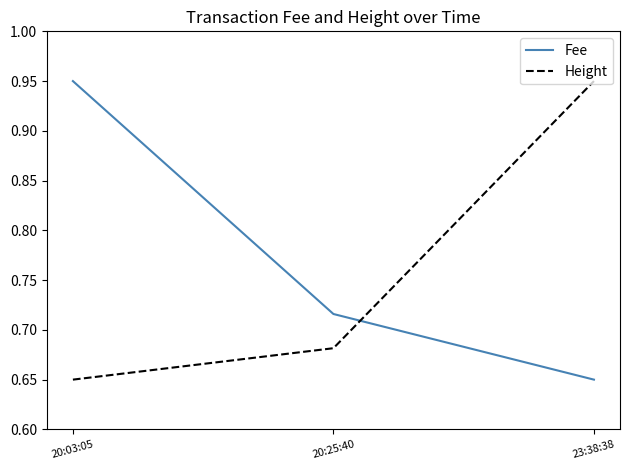

True or false: Fee has a value of 0.4 at 20:25:40.

False